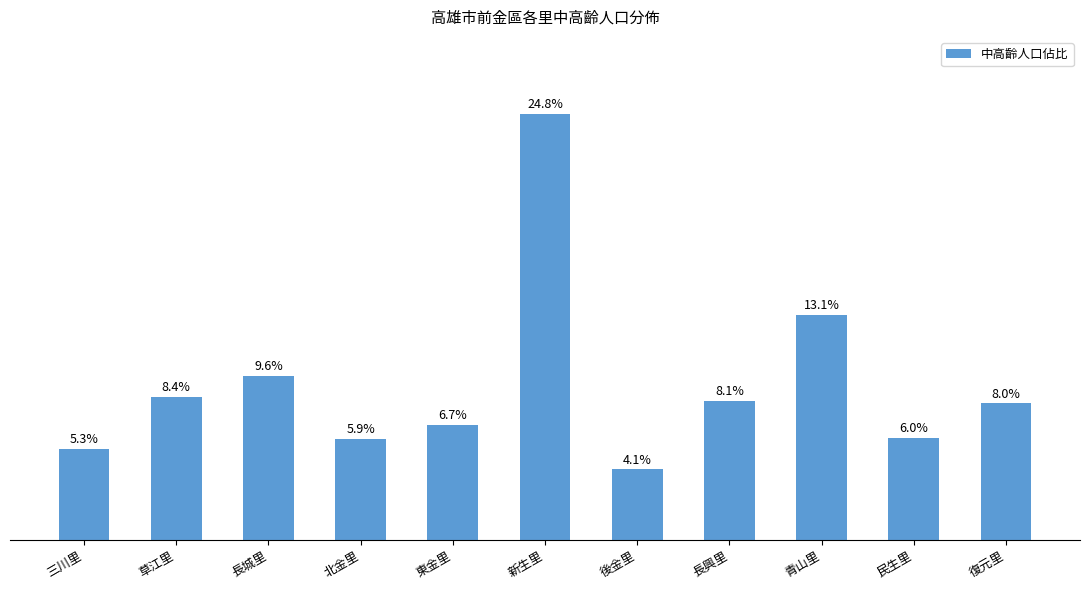

At which label does the data first exceed 7?

草江里